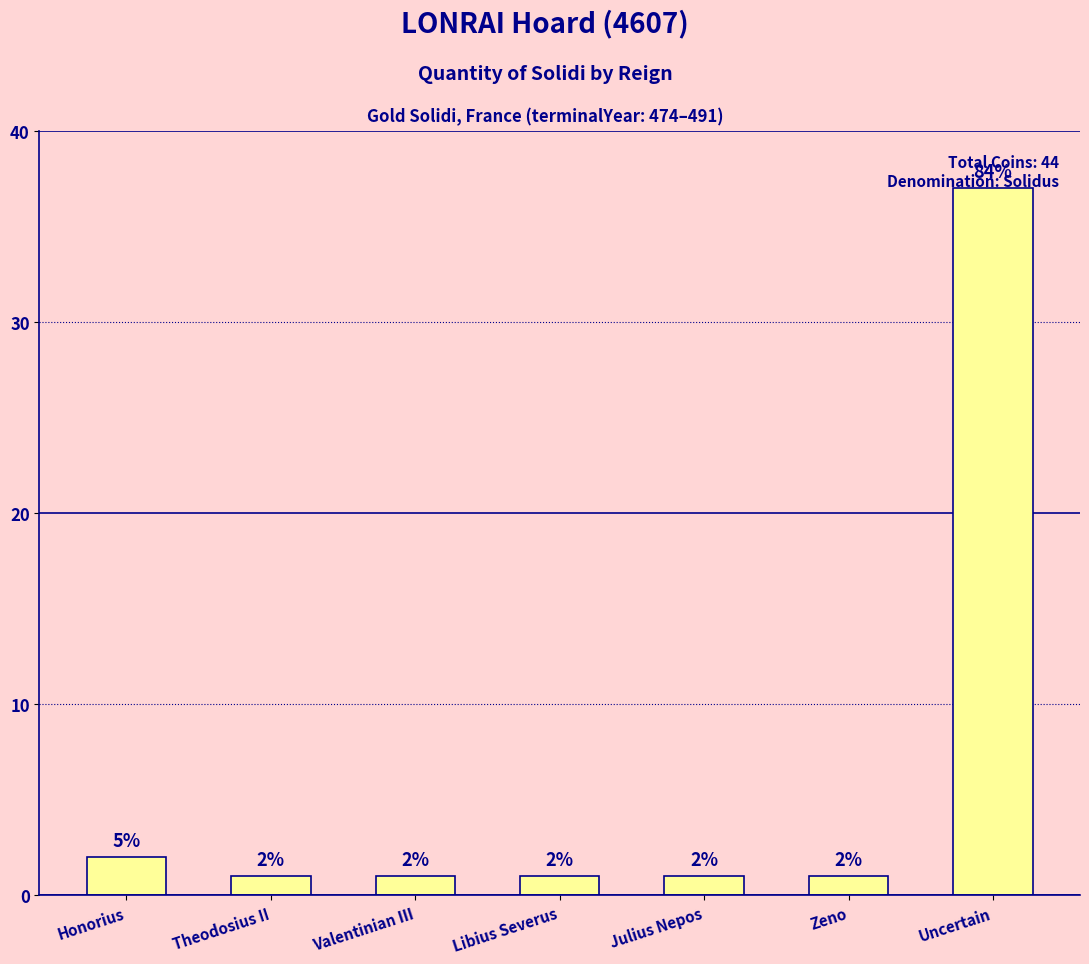

Reading left to right, list all the values displayed in this chart.

Honorius=2	Theodosius II=1	Valentinian III=1	Libius Severus=1	Julius Nepos=1	Zeno=1	Uncertain=37